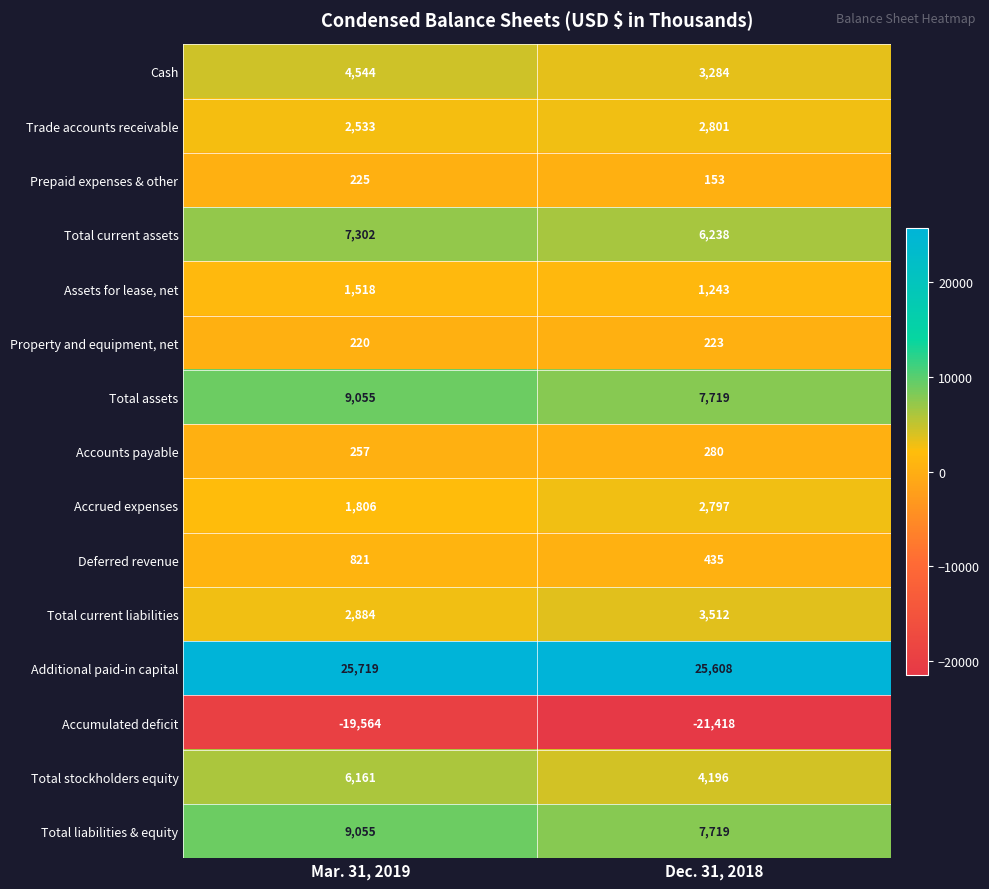

What is the smallest value displayed?

-21418